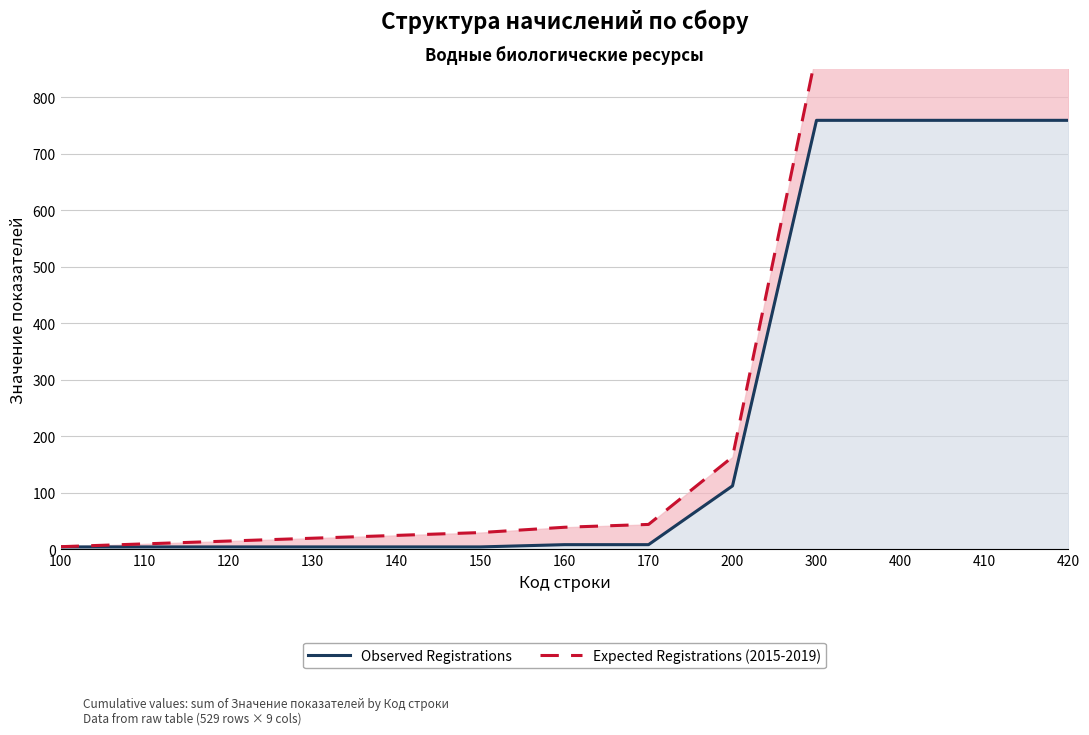

What are all the series names shown in the legend?

Observed Registrations, Expected Registrations (2015-2019)